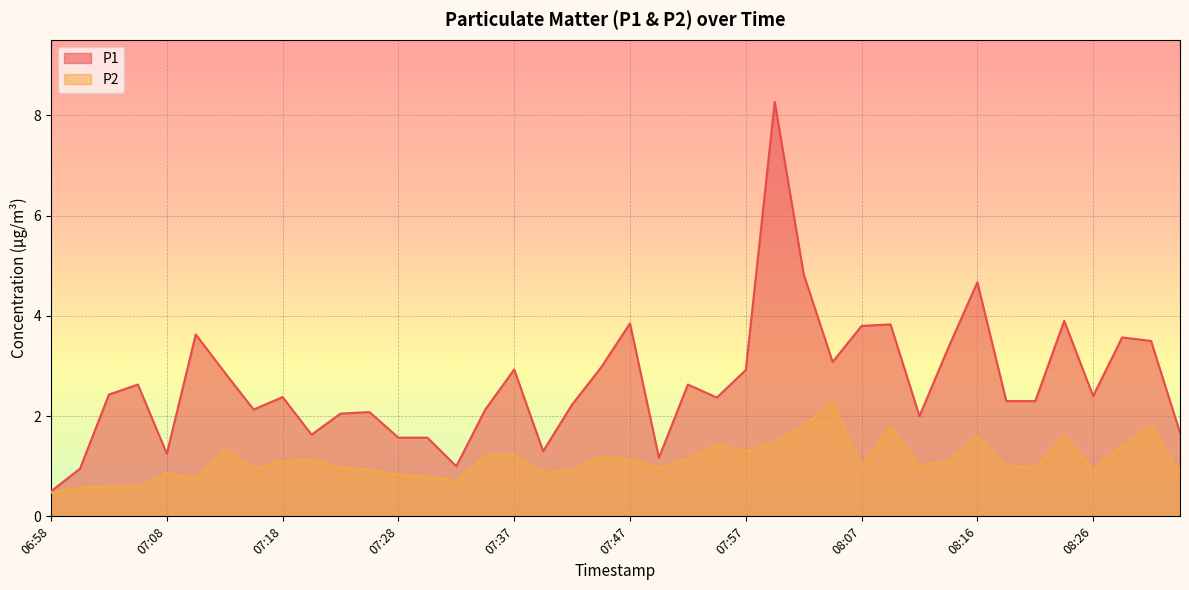

At which category does P2 reach its first local peak?

07:08